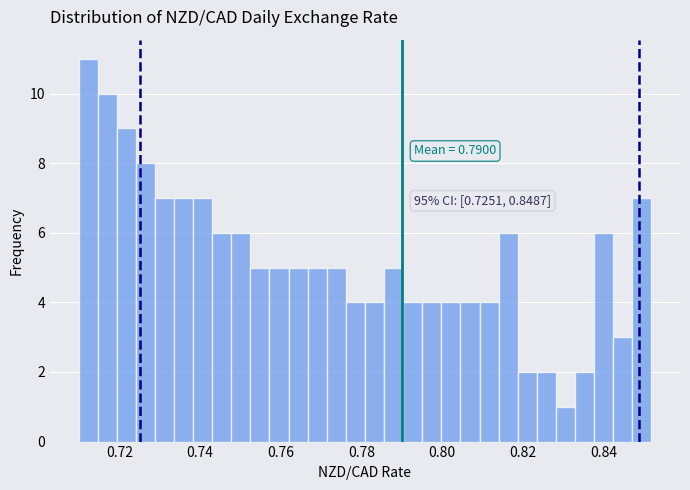

Read against the x-axis, roughly where is the centre of the tallest bar?

0.712